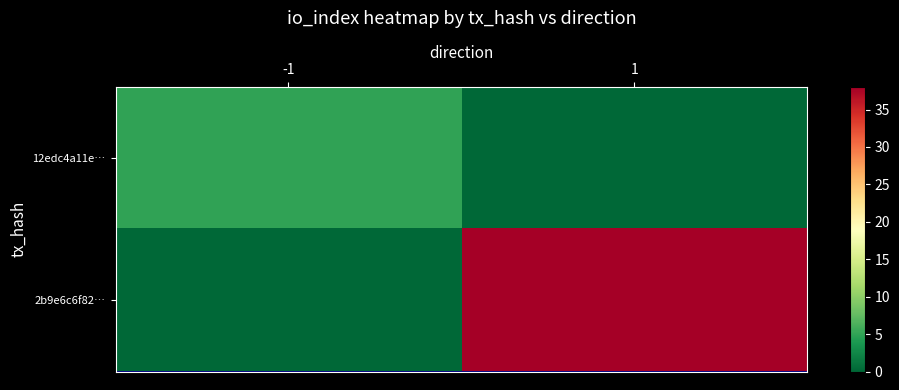

Reading left to right, extract all data points from this chart.

12edc4a11e…: -1=5	1=0
2b9e6c6f82…: -1=0	1=38